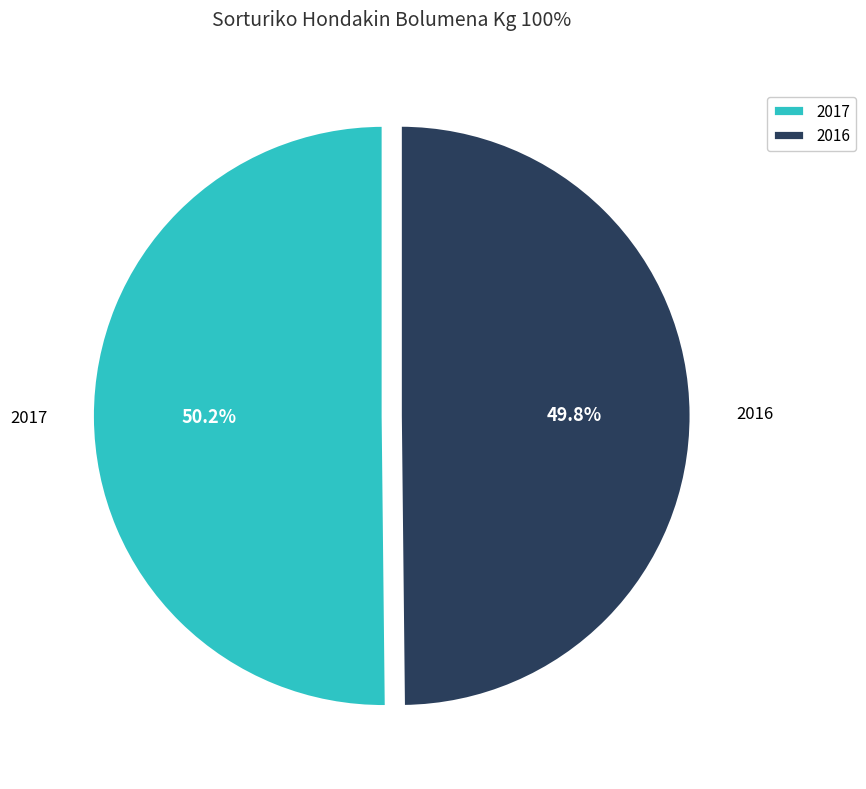

Is it true that 2016 is 50% of the pie?

True